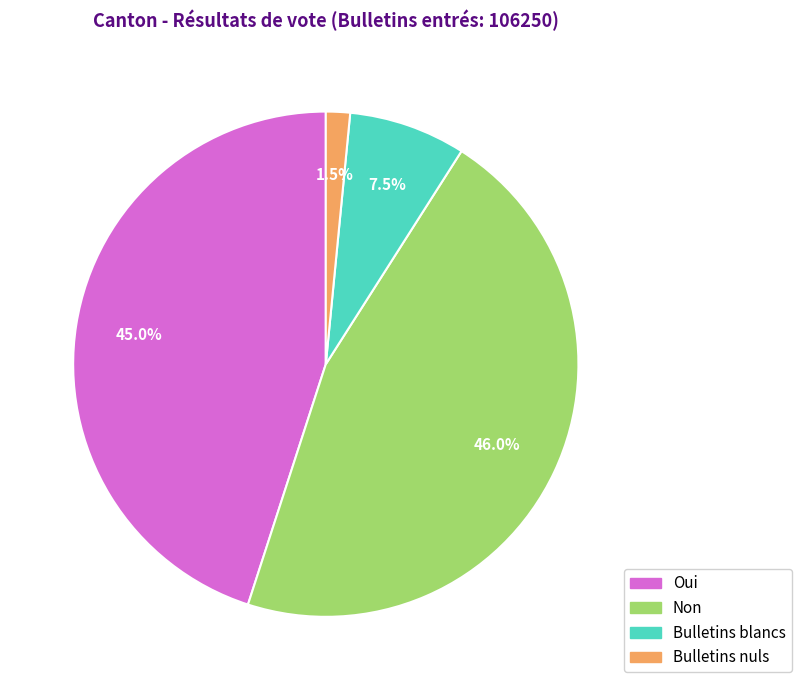

To the nearest percent, what is the average slice percentage?

25%